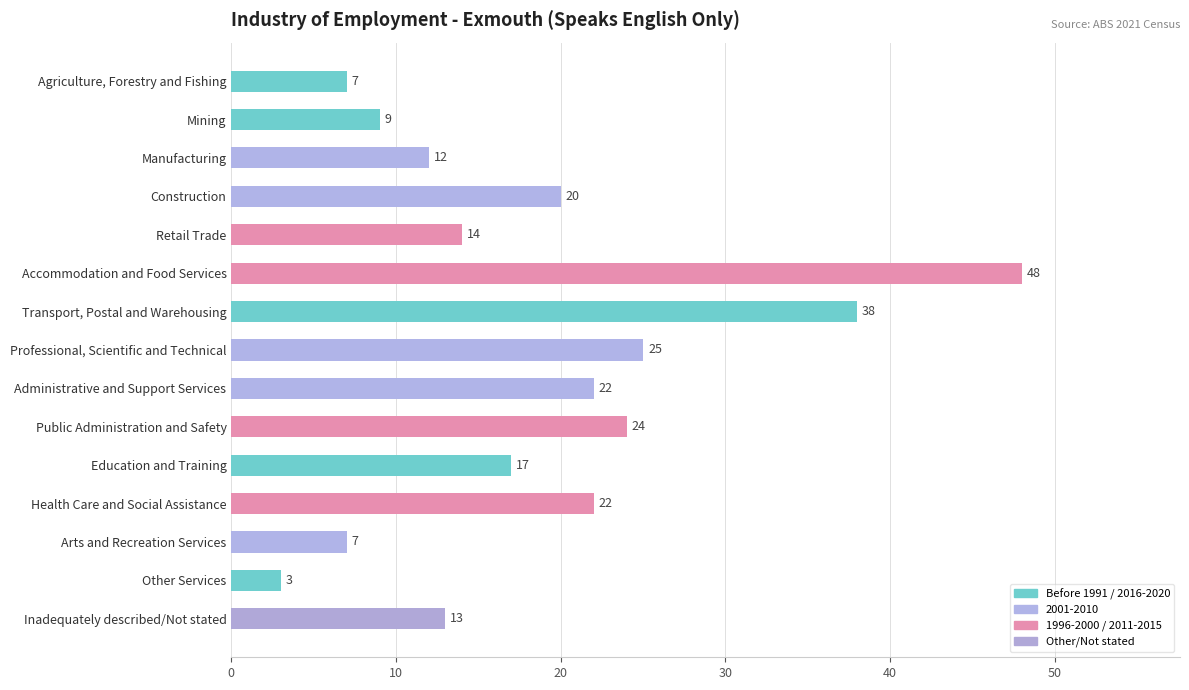

What is the sum of all values?

281